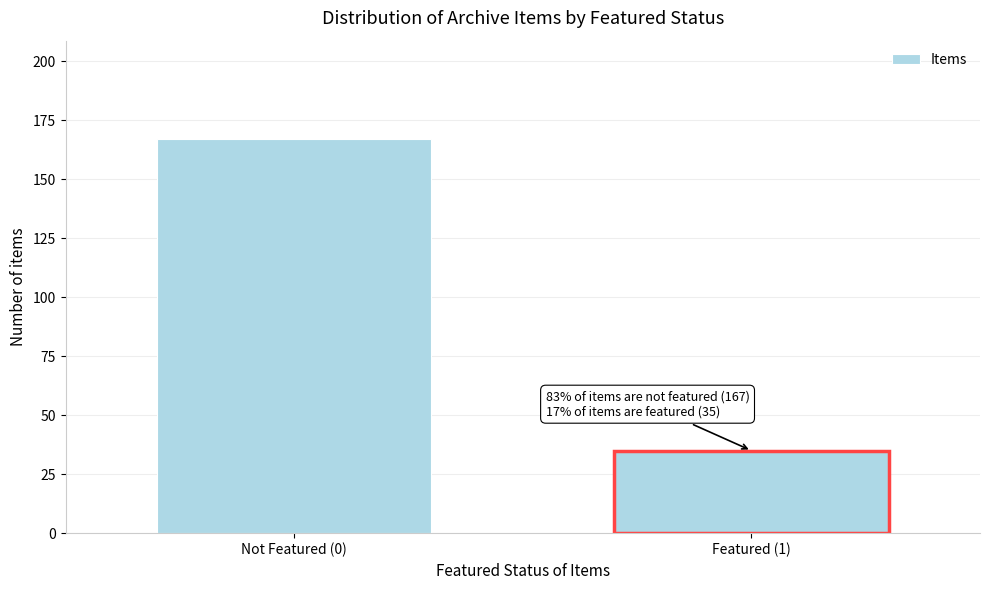

Reading left to right, what are all the values shown in this chart?

Not Featured (0)=167	Featured (1)=35